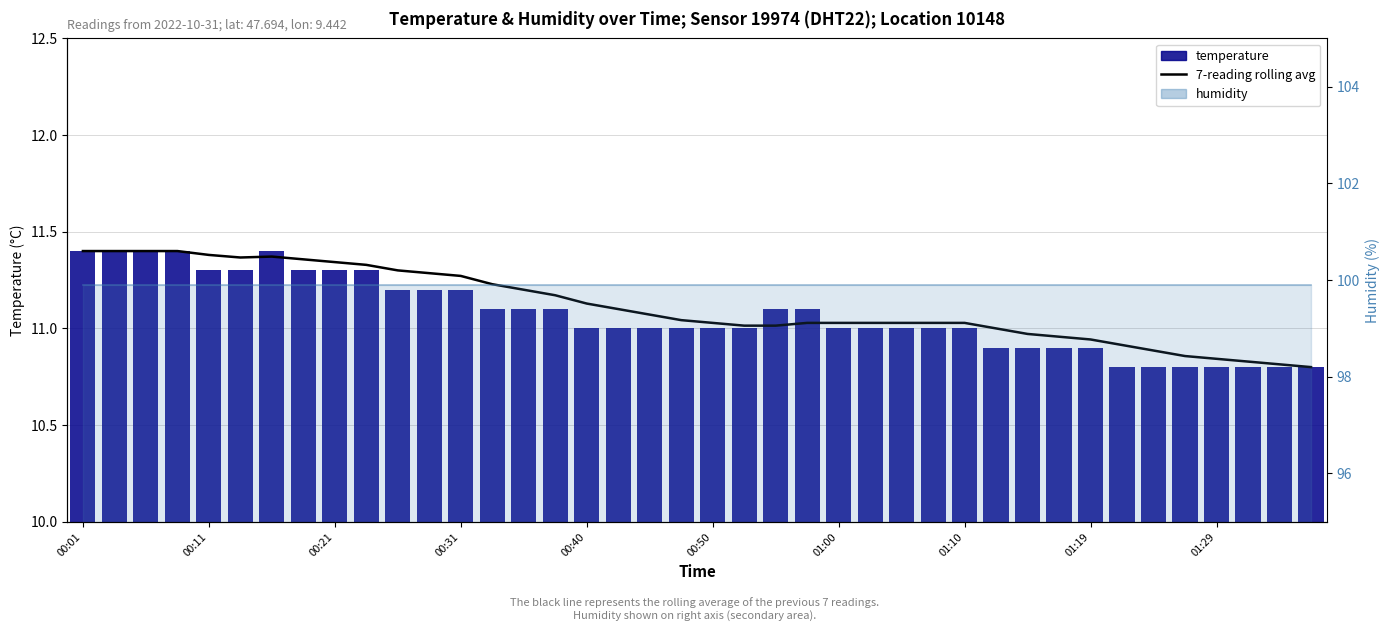

What is the maximum value shown in the chart?

99.9